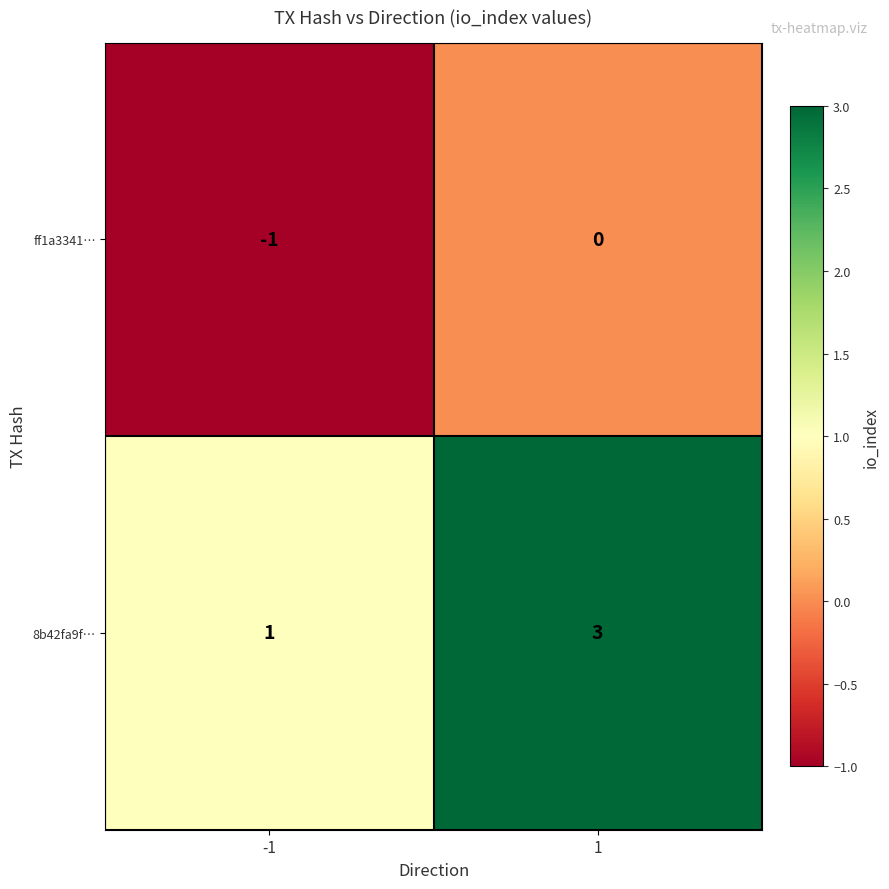

Which label corresponds to the largest value in the chart?

1